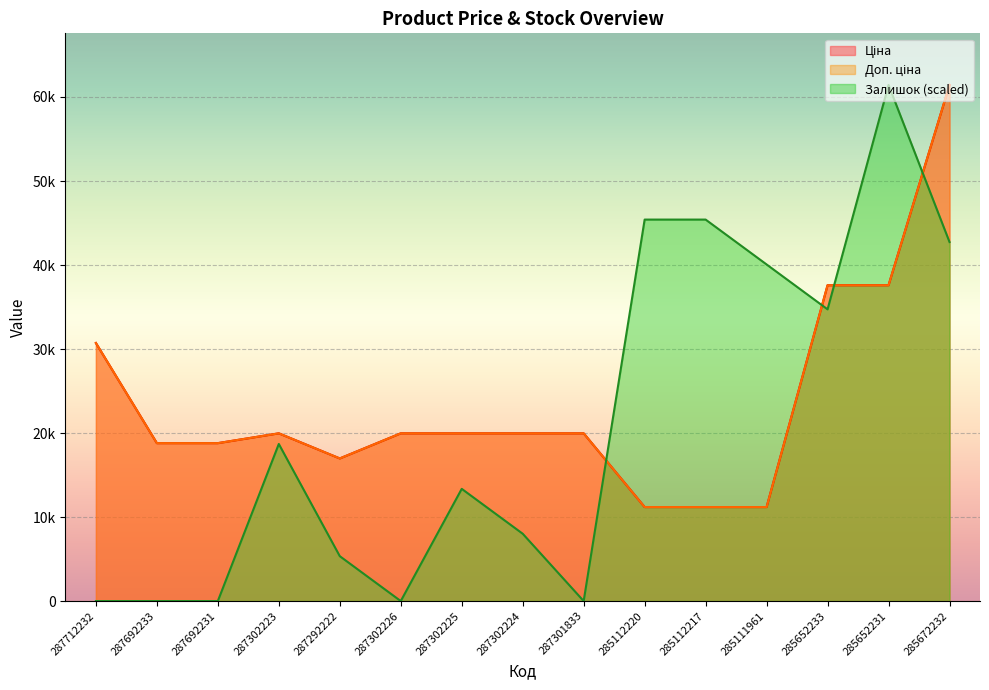

Reading right to left, what are all the values shown in this chart?

Ціна: 61434.3	37593.6	37593.6	11188.2	11188.2	11188.2	19964.2	19964.2	19964.2	19964.2	16976.3	19964.2	18796.8	18796.8	30717.1
Доп. ціна: 61434.3	37593.6	37593.6	11188.2	11188.2	11188.2	19964.2	19964.2	19964.2	19964.2	16976.3	19964.2	18796.8	18796.8	30717.1
Залишок: 42736.9	61434.3	34723.7	40065.8	45407.9	45407.9	0.0	8013.2	13355.3	0.0	5342.1	18697.4	0.0	0.0	0.0